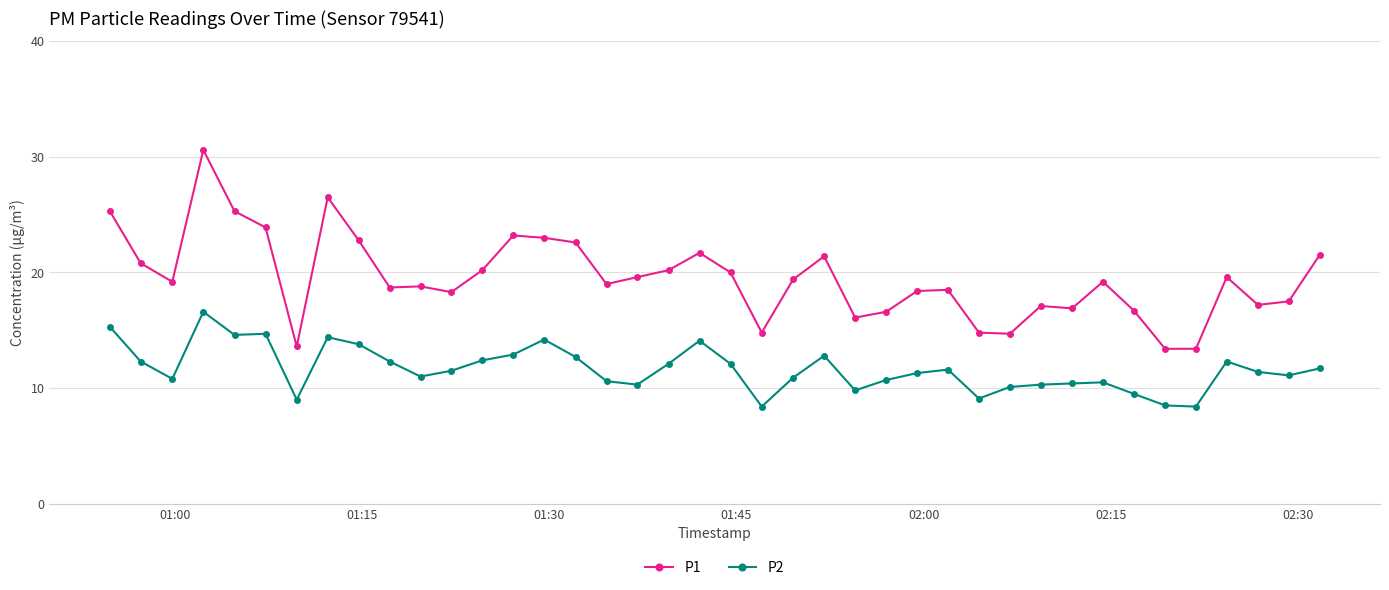

What is the value of the P1 point at the 32nd from the left?

16.9